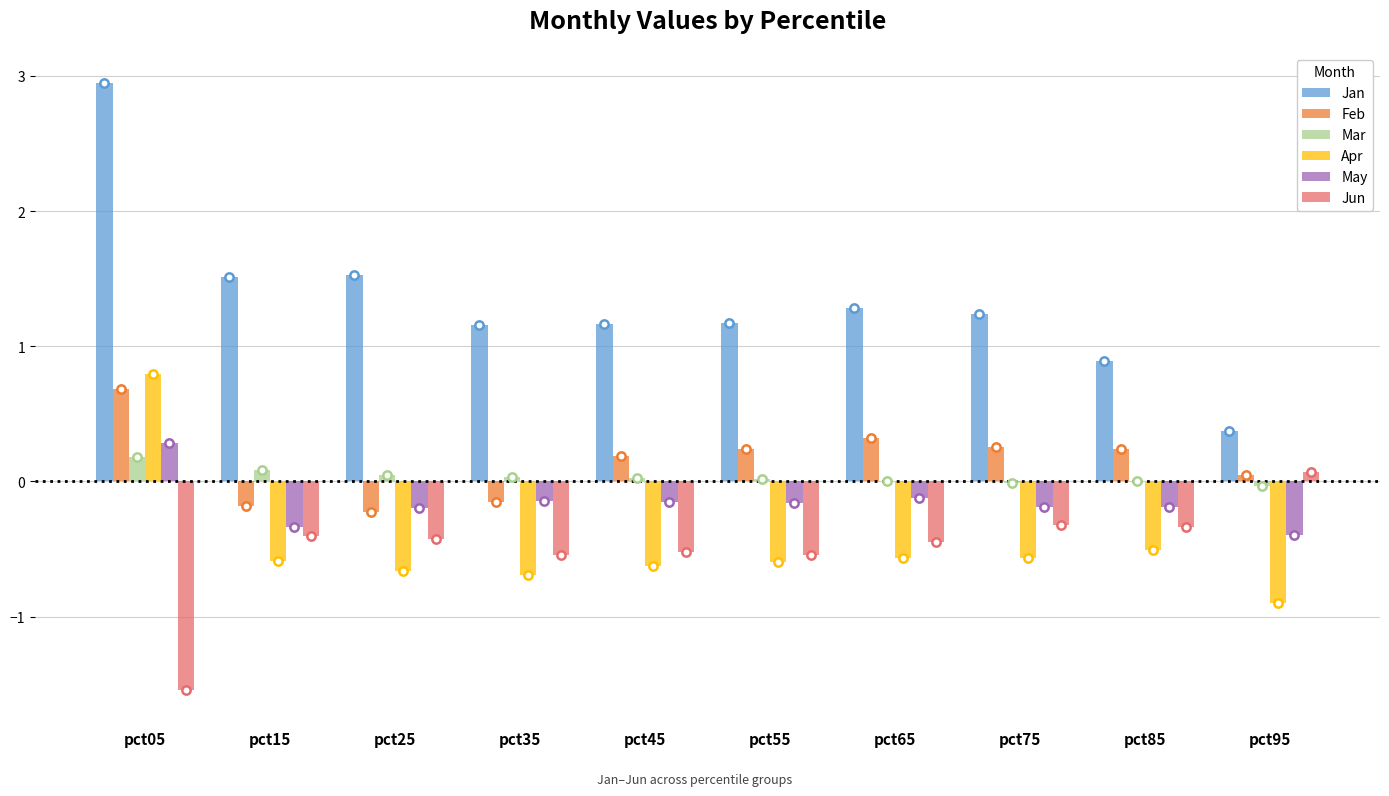

What is the total value across all series at pct55?

0.1